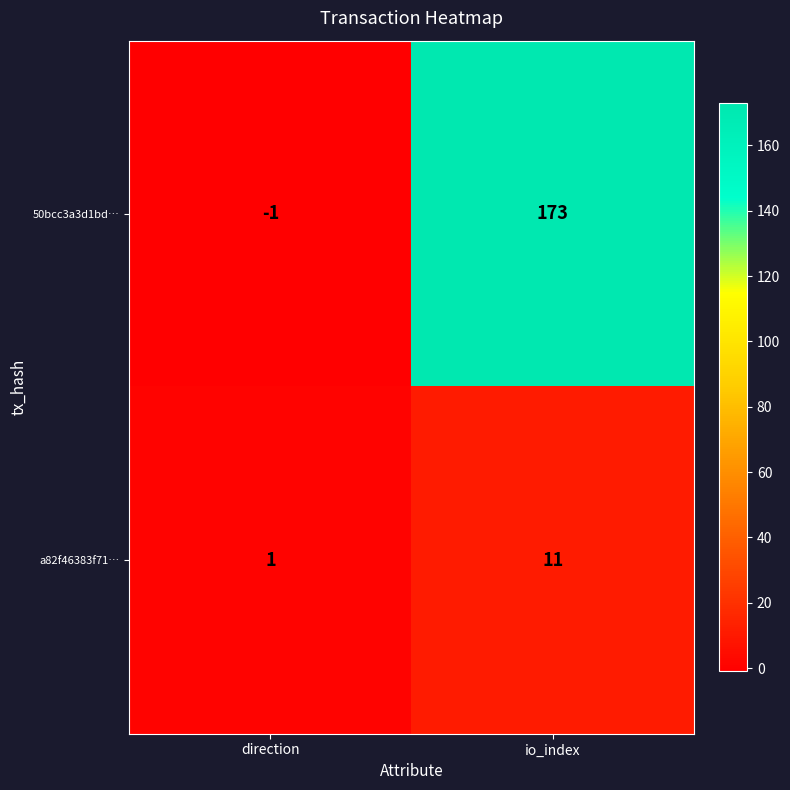

At io_index, list the series in order from largest to smallest.

50bcc3a3d1bd…, a82f46383f71…